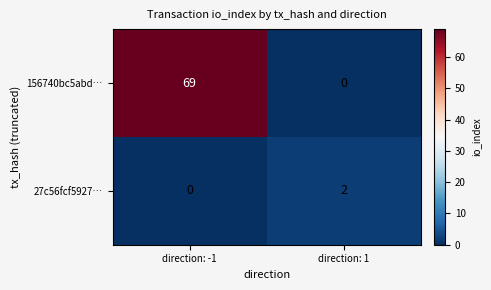

Between direction: -1 and direction: 1, which series saw the biggest shift?

156740bc5abd…